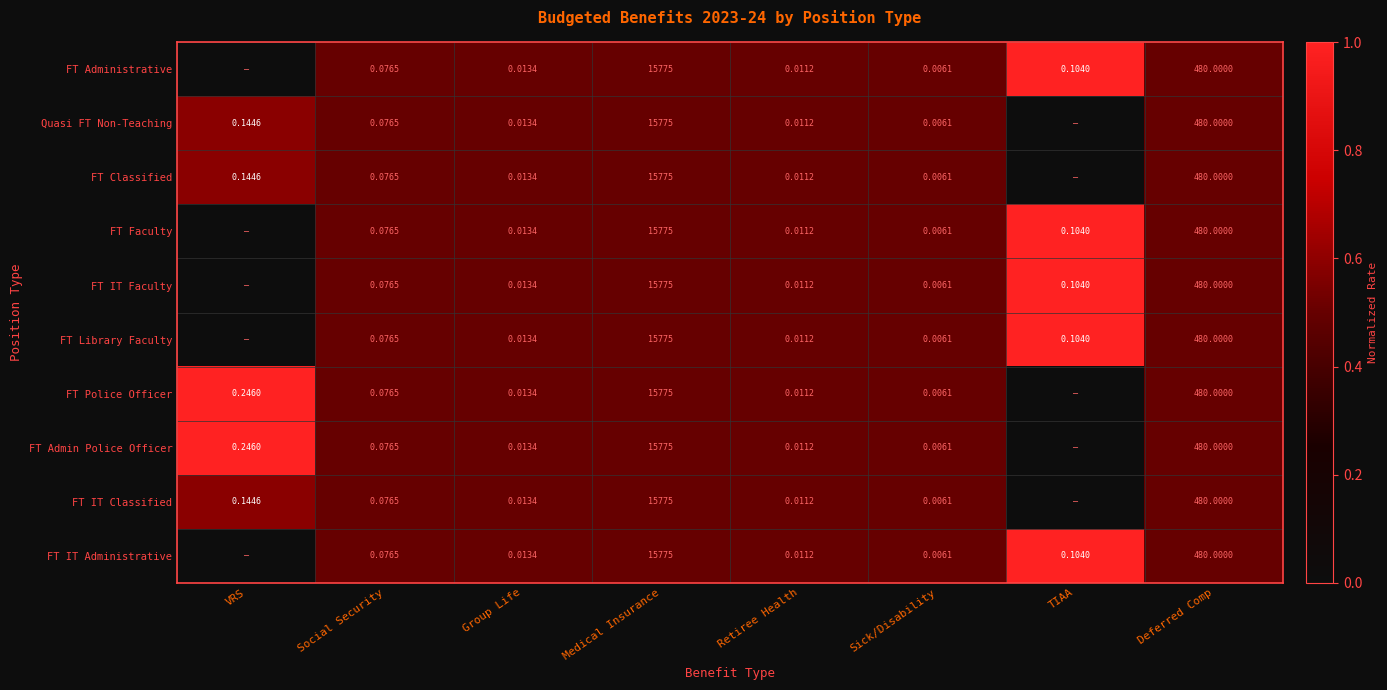

Is the value of FT Faculty at TIAA greater than the value of FT IT Faculty at Medical Insurance?

No